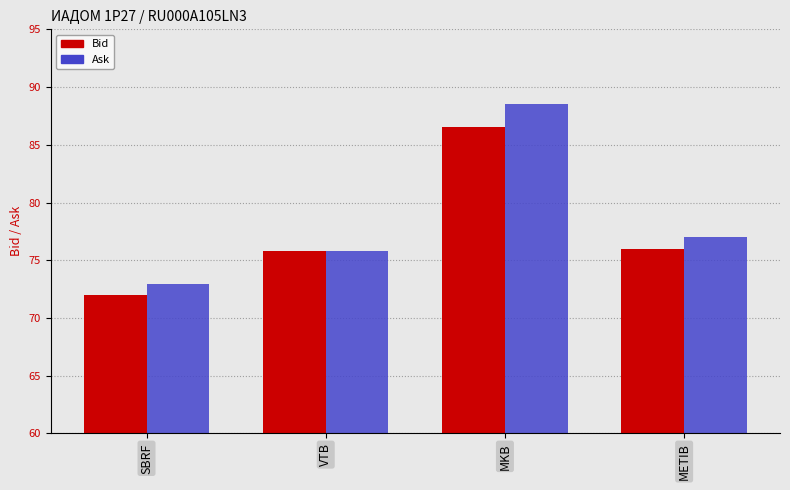

True or false: Ask has a value of 23.3 at METIB.

False